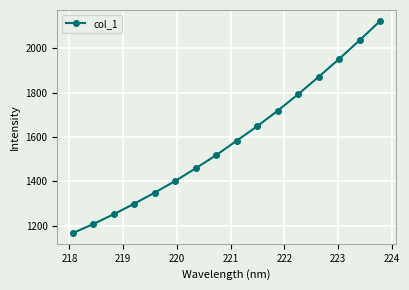

What is the difference between the maximum and minimum values?

959.7